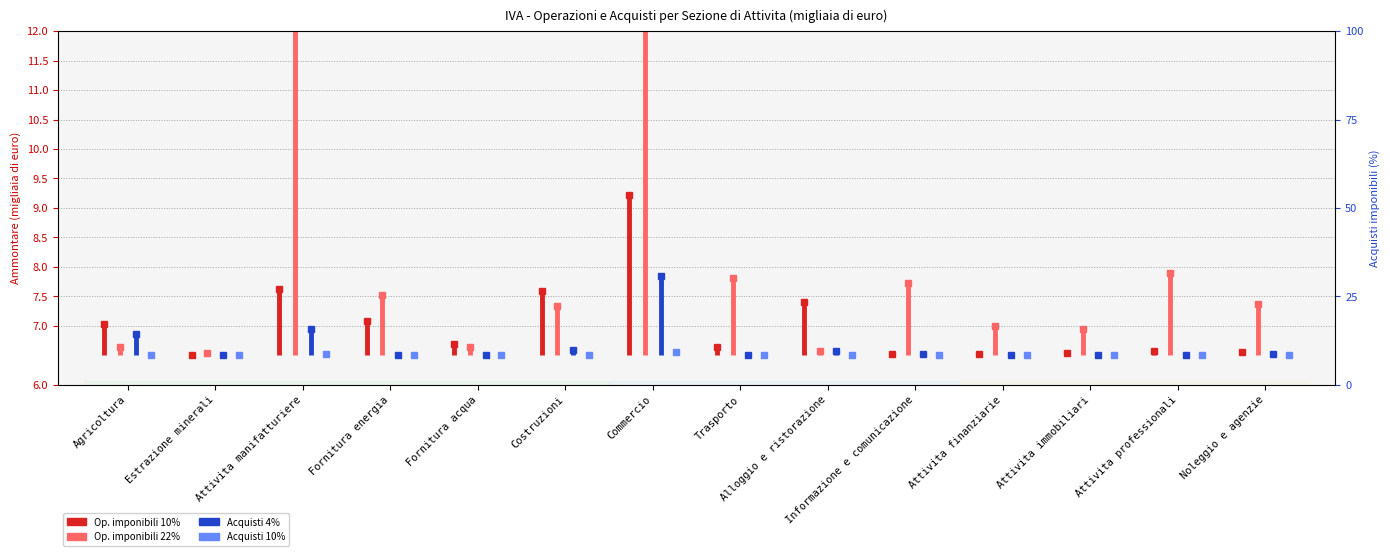

What is the average value of the Acquisti imponibili 10% - Ammontare series?

6.5